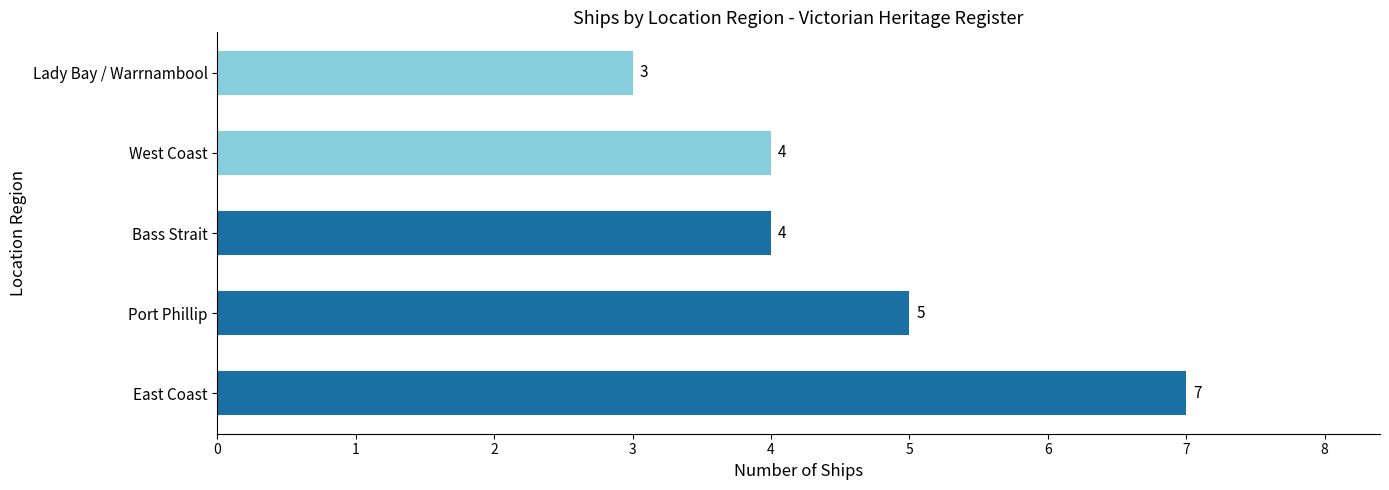

How many bars are there in total?

5